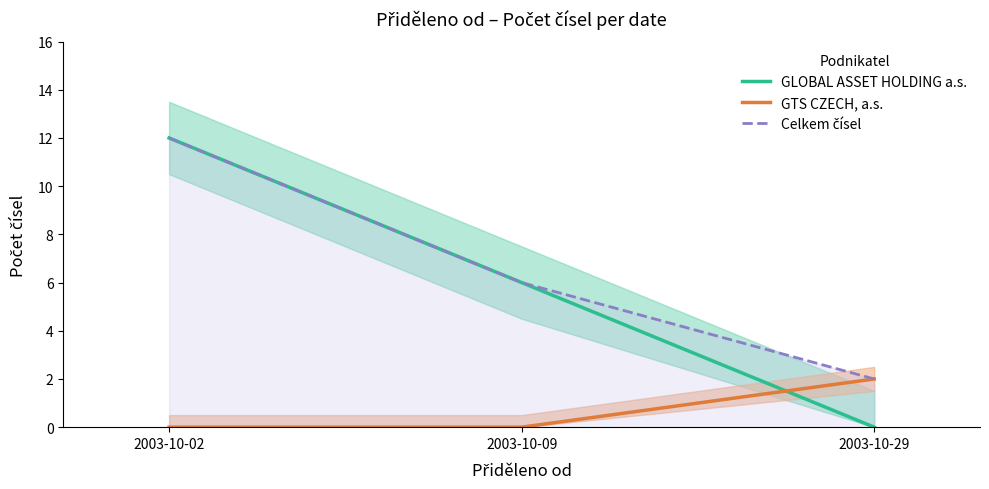

Reading left to right, what are all the values shown in this chart?

GLOBAL ASSET HOLDING a.s.: 12	6	0
GTS CZECH, a.s.: 0	0	2
Celkem čísel: 12	6	2